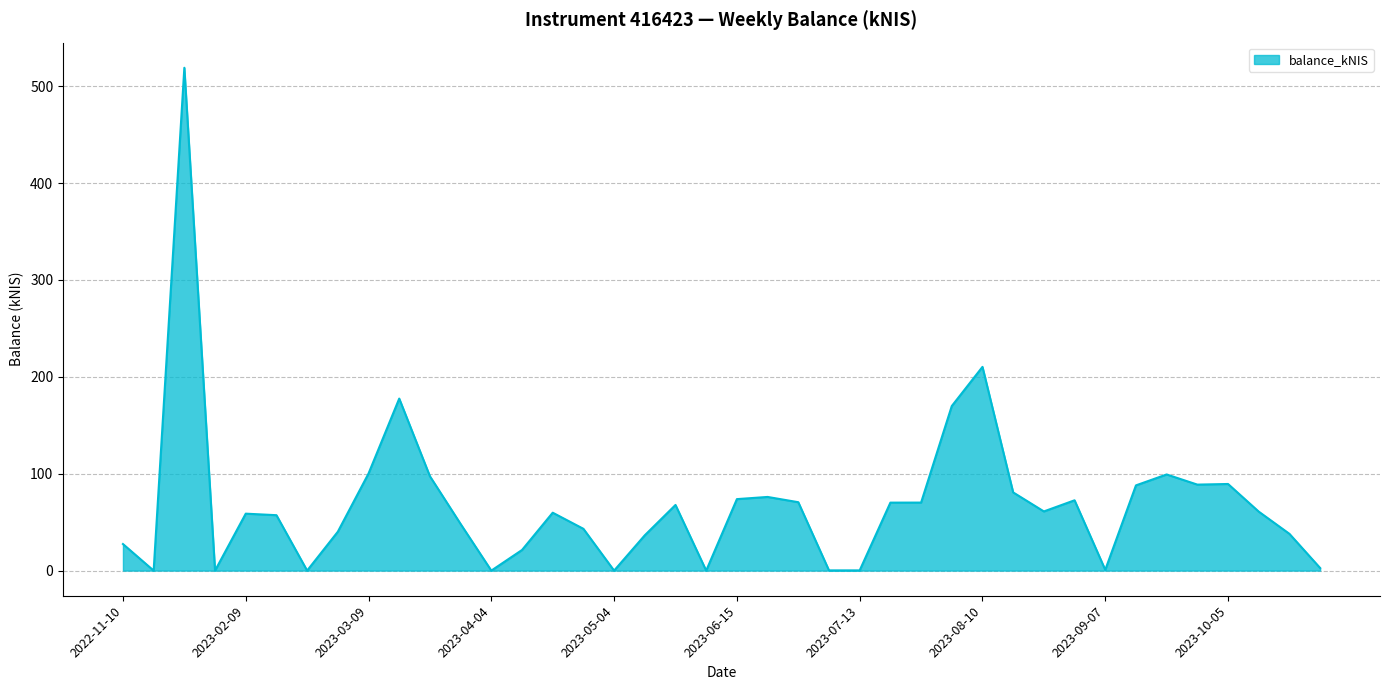

What is the difference between the maximum and minimum values?

519.0